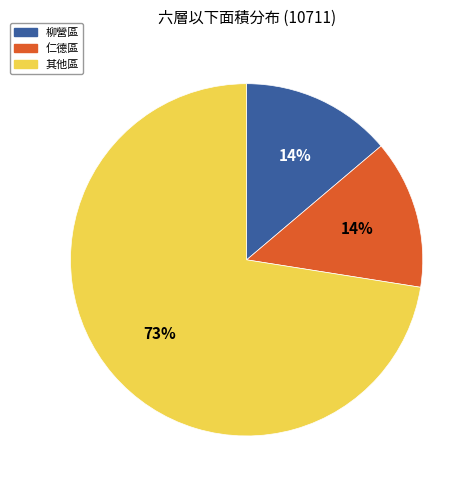

To the nearest percent, what is the average slice percentage?

33%